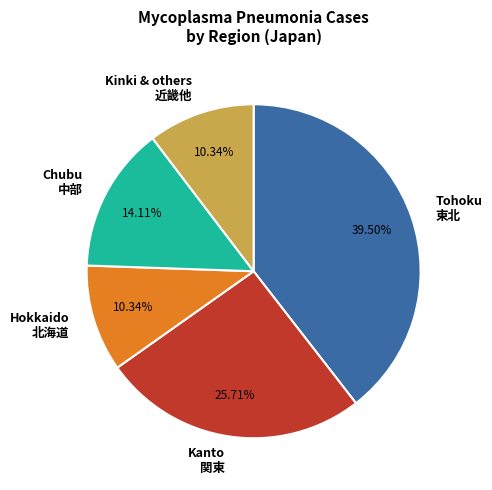

What is the largest slice in the pie chart?

Tohoku 東北